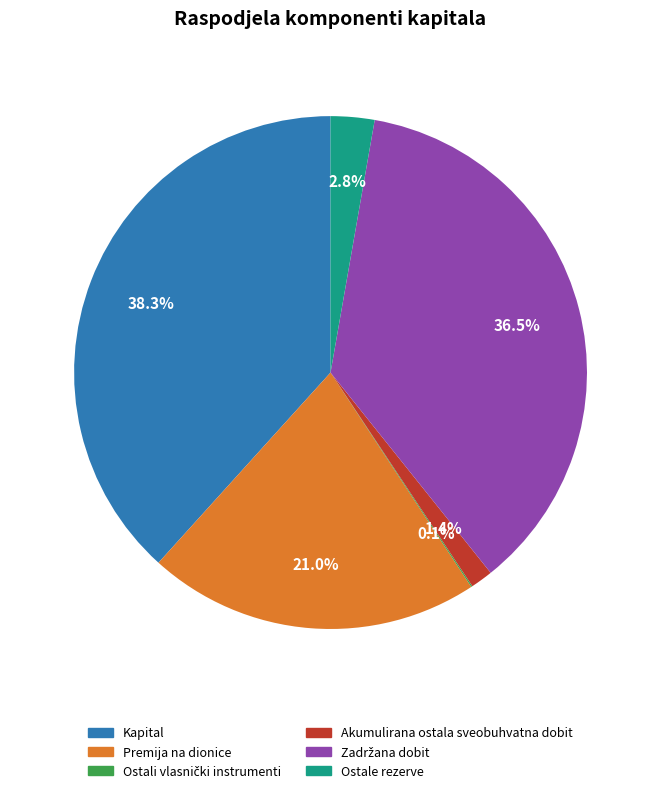

Which slice is the largest?

Kapital